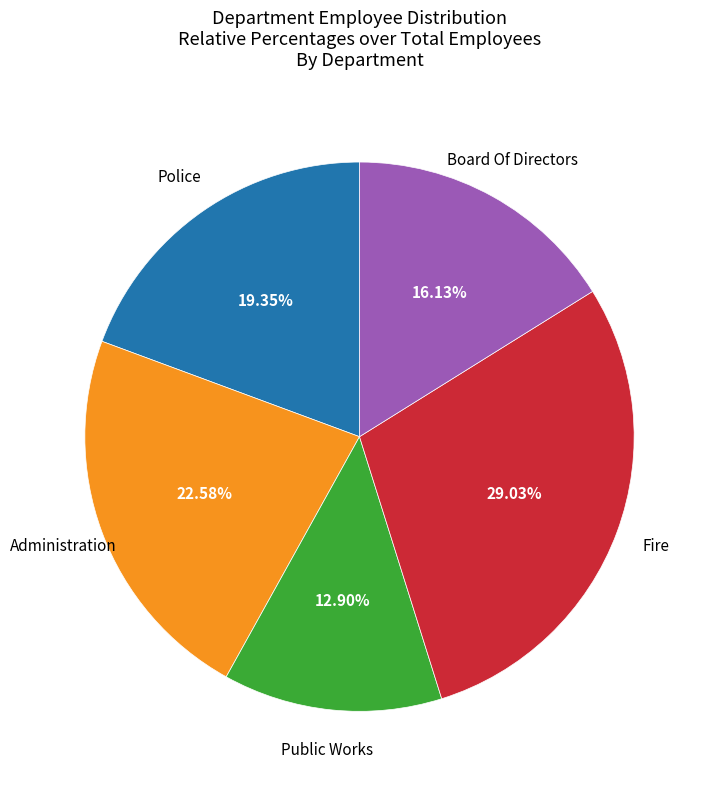

Which category has the biggest portion of the pie?

Fire